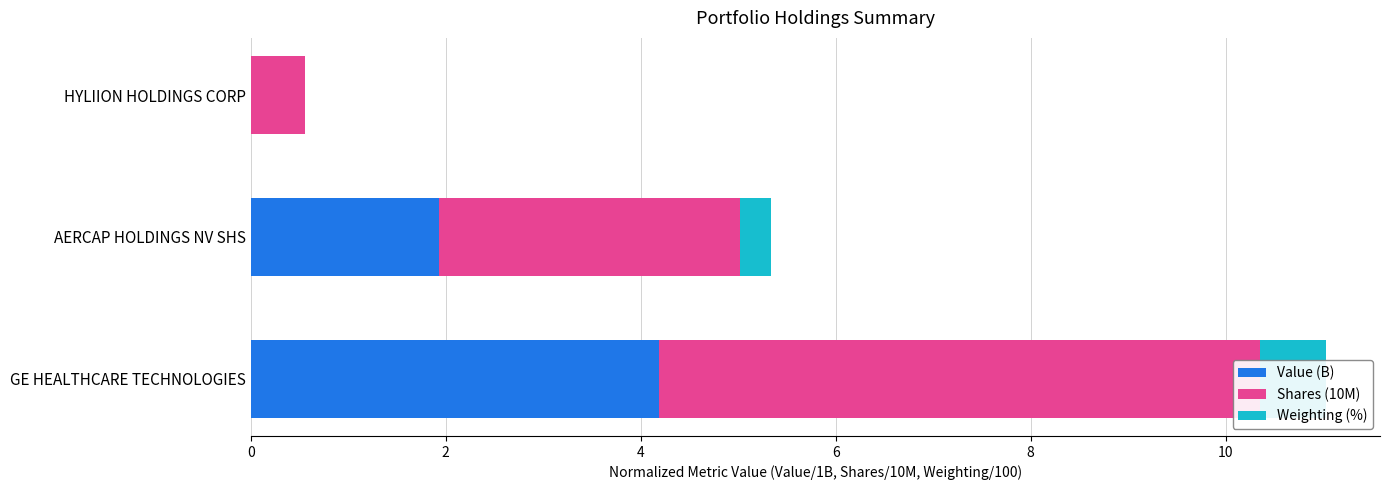

The Shares (10M) series shows 2.6 at GE HEALTHCARE TECHNOLOGIES. True or false?

False